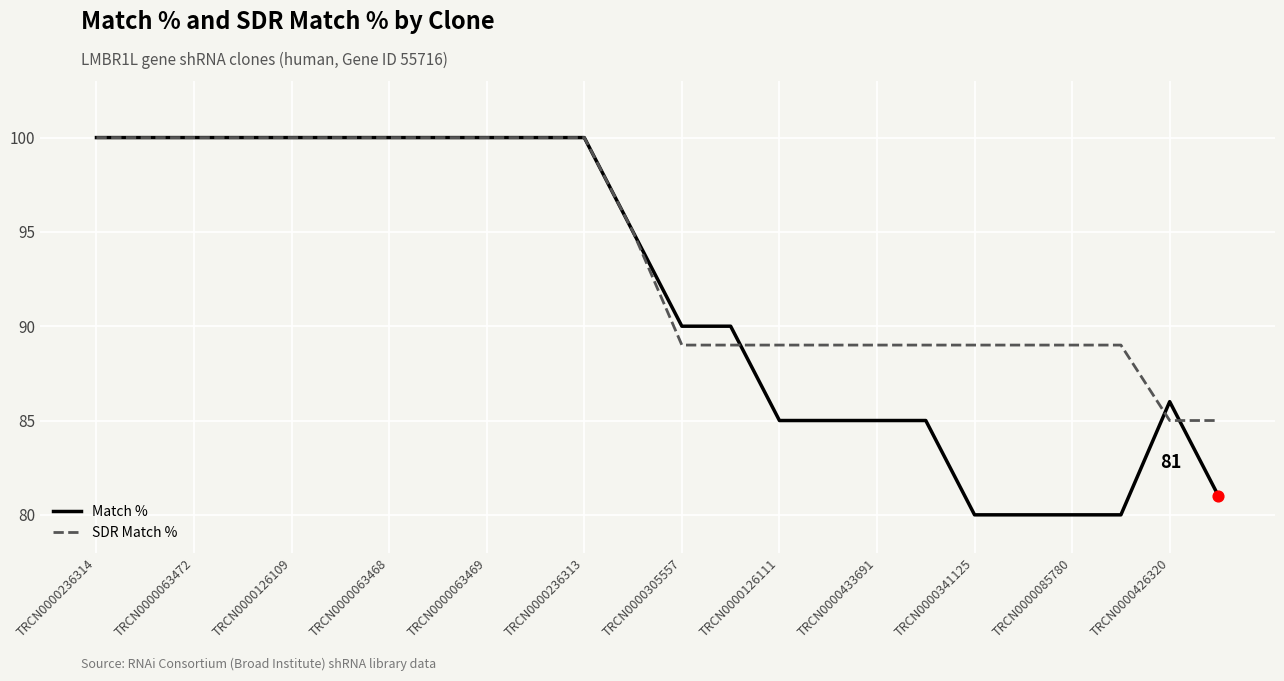

Which series has the largest total across all categories?

SDR Match %